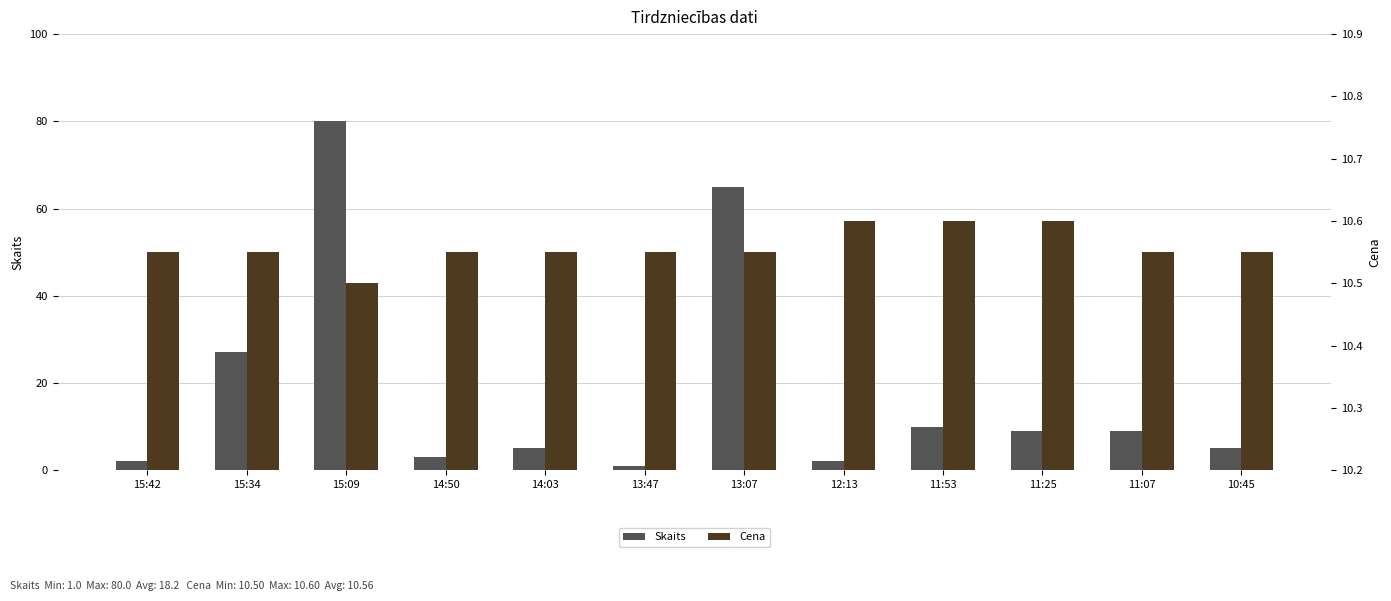

What is the sum of all Cena values?

126.7